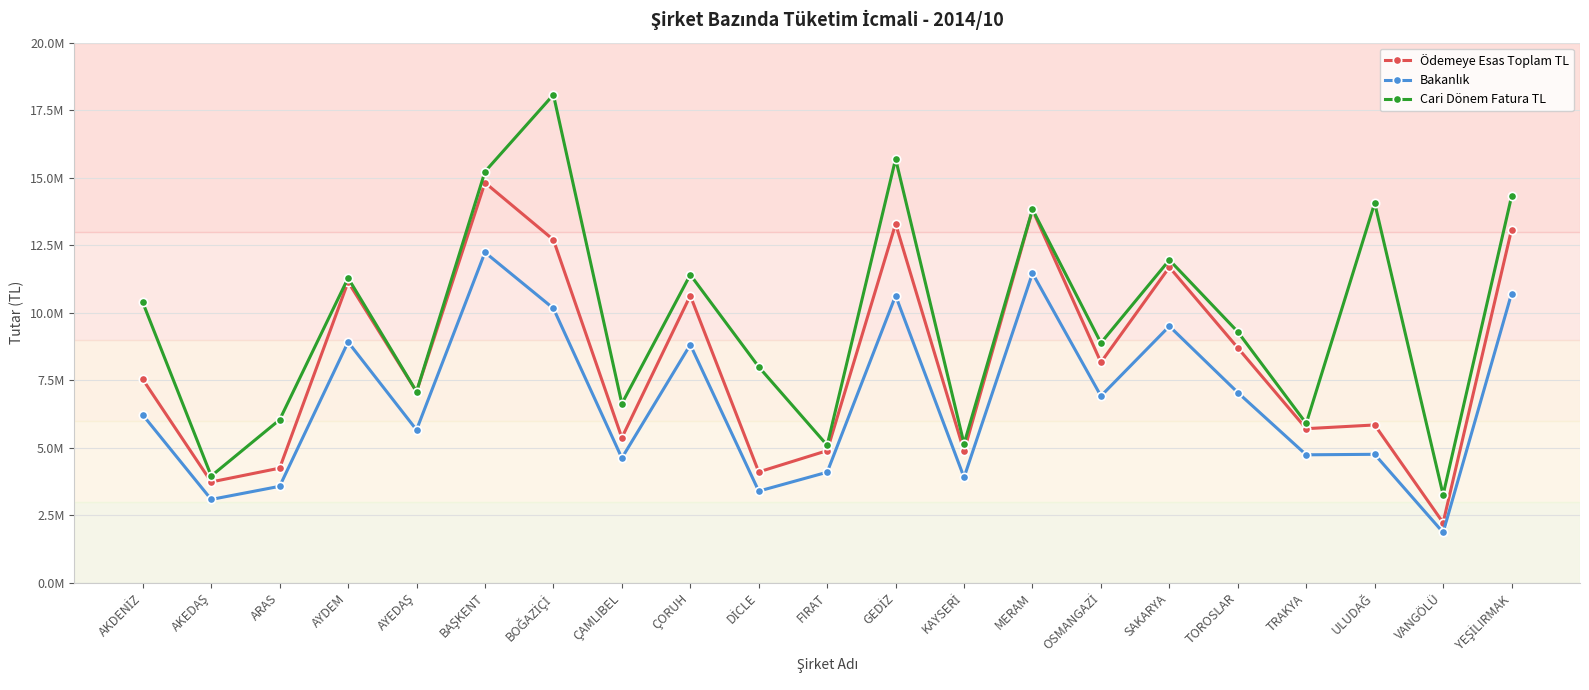

True or false: Ödemeye Esas Toplam TL and Bakanlık cross at least once.

False